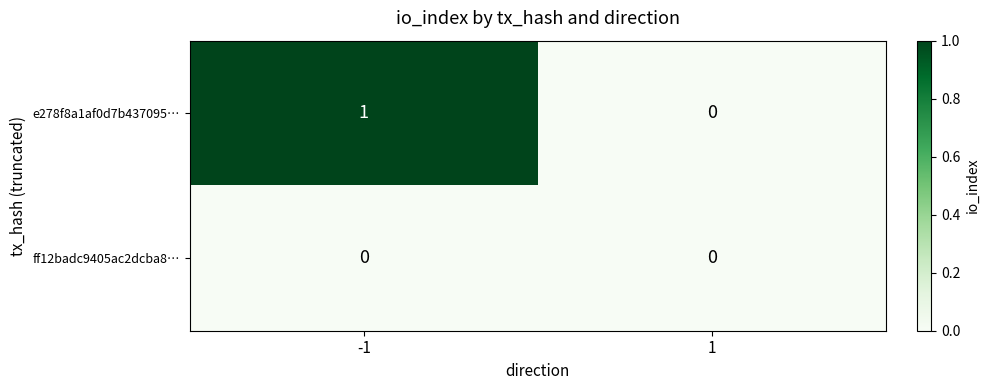

At which category is the sum across all series the highest?

-1